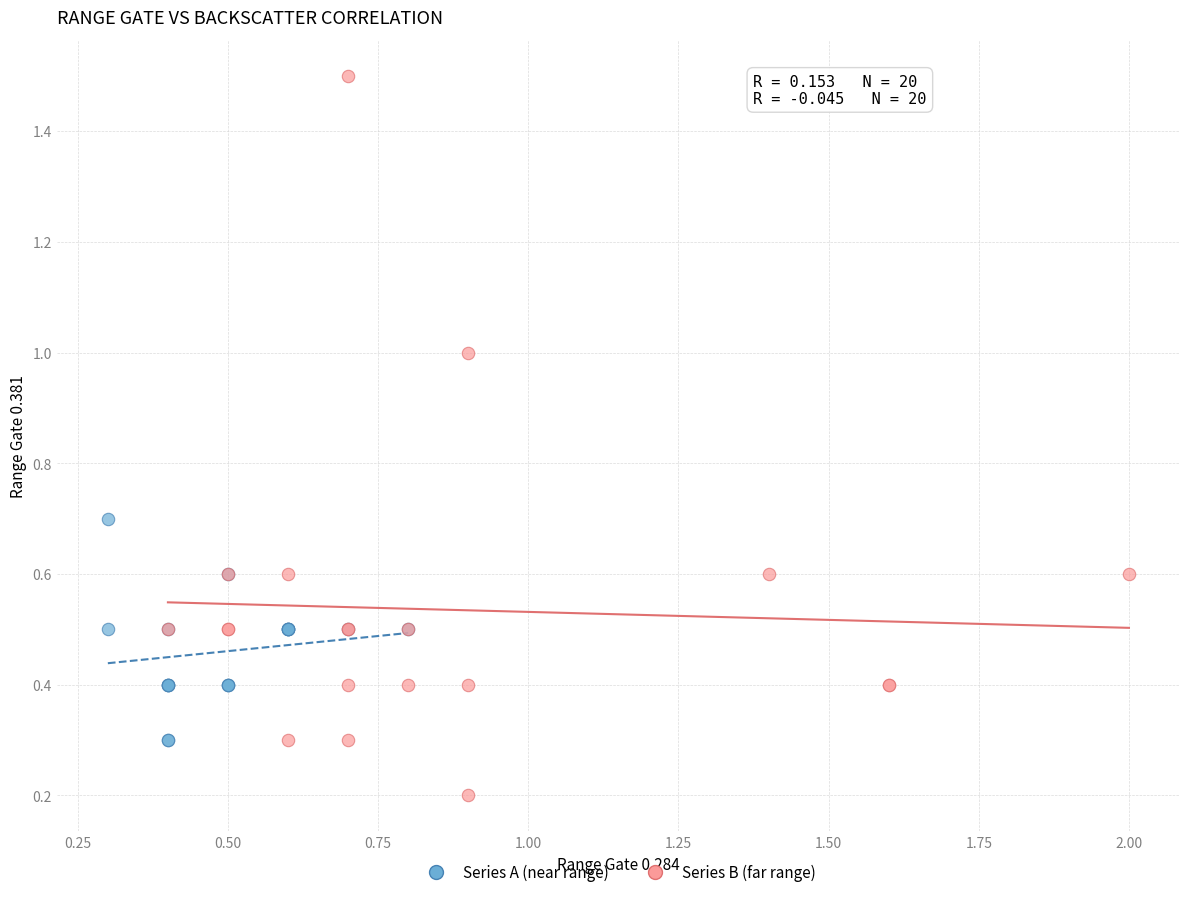

What are all the series names shown in the legend?

Series A (near range), Series B (far range)